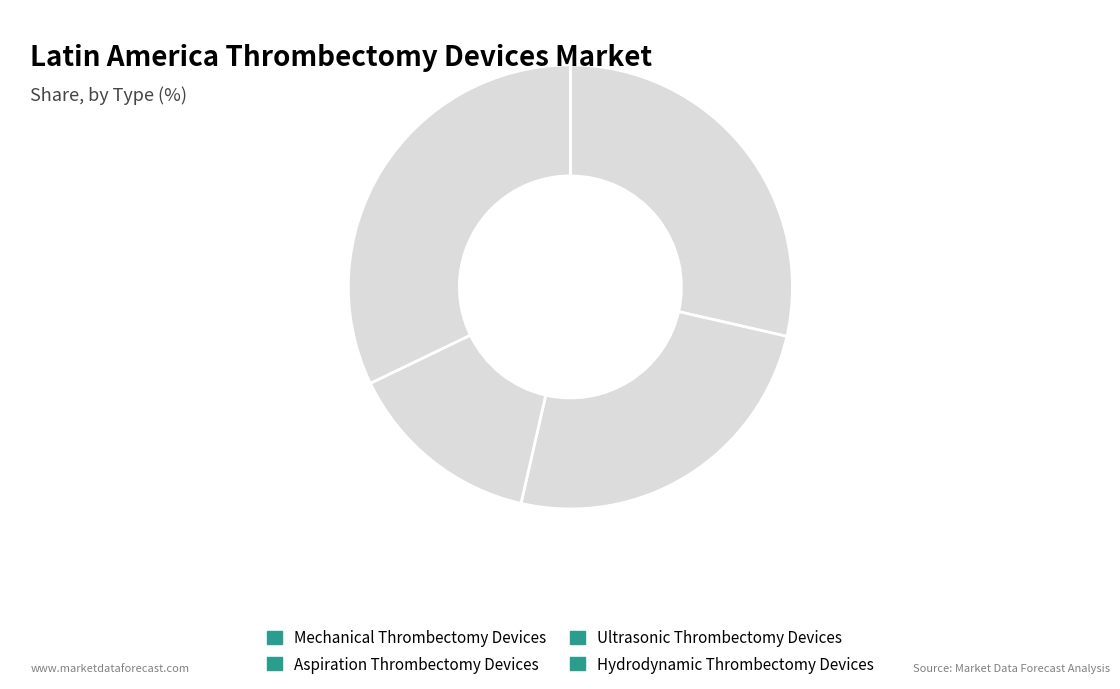

Is there any slice that represents more than half of the pie?

No